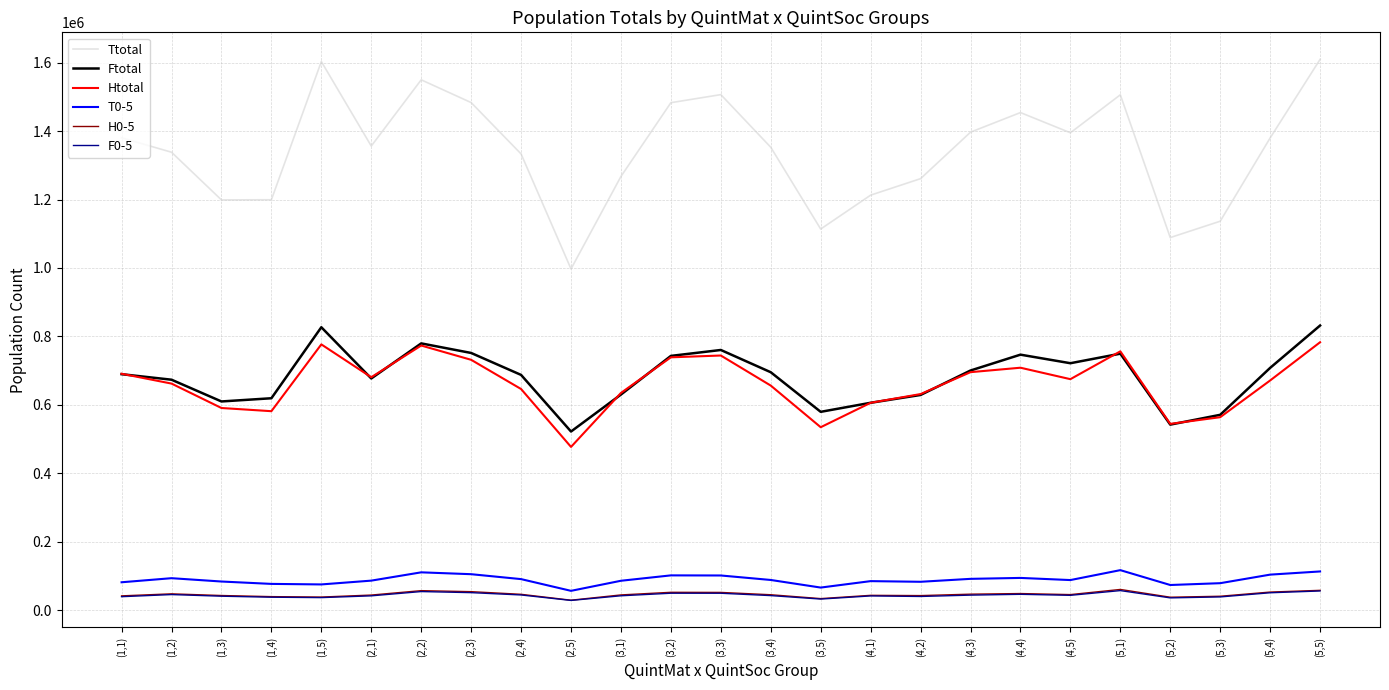

What position from the left is (1,4)?

4